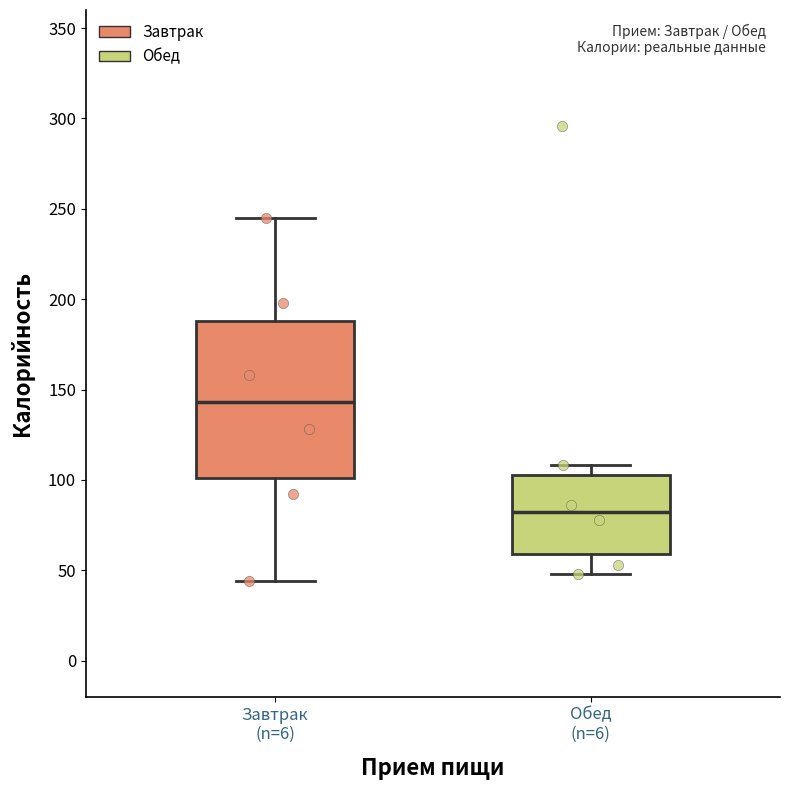

Where is the upper edge of the box for Завтрак (n=6) on the y-axis? The values are not printed on the chart, so give them approximately, as read against the axis.

190